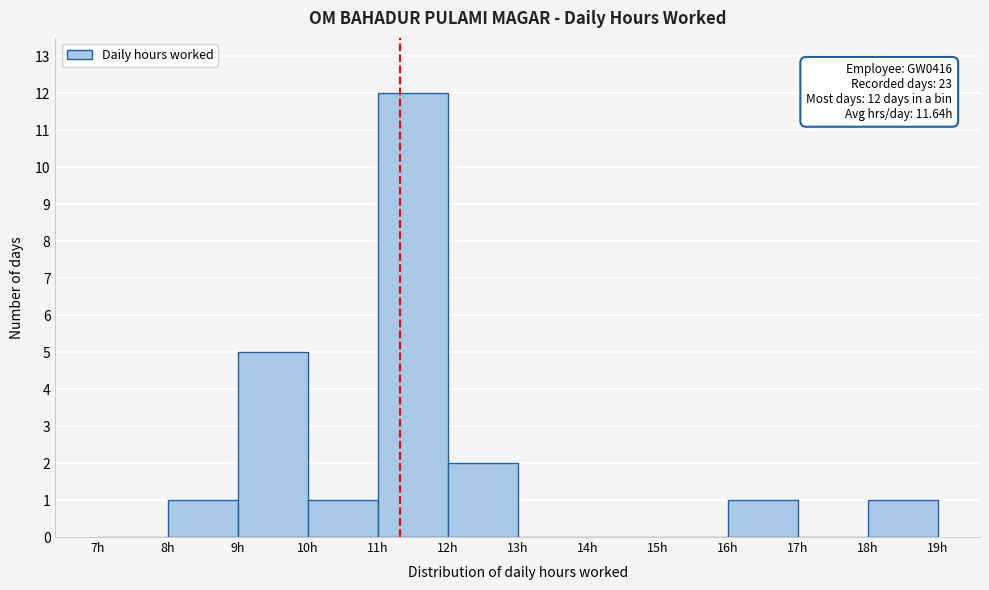

Over which range of the x-axis is the bar tallest?

11 to 12